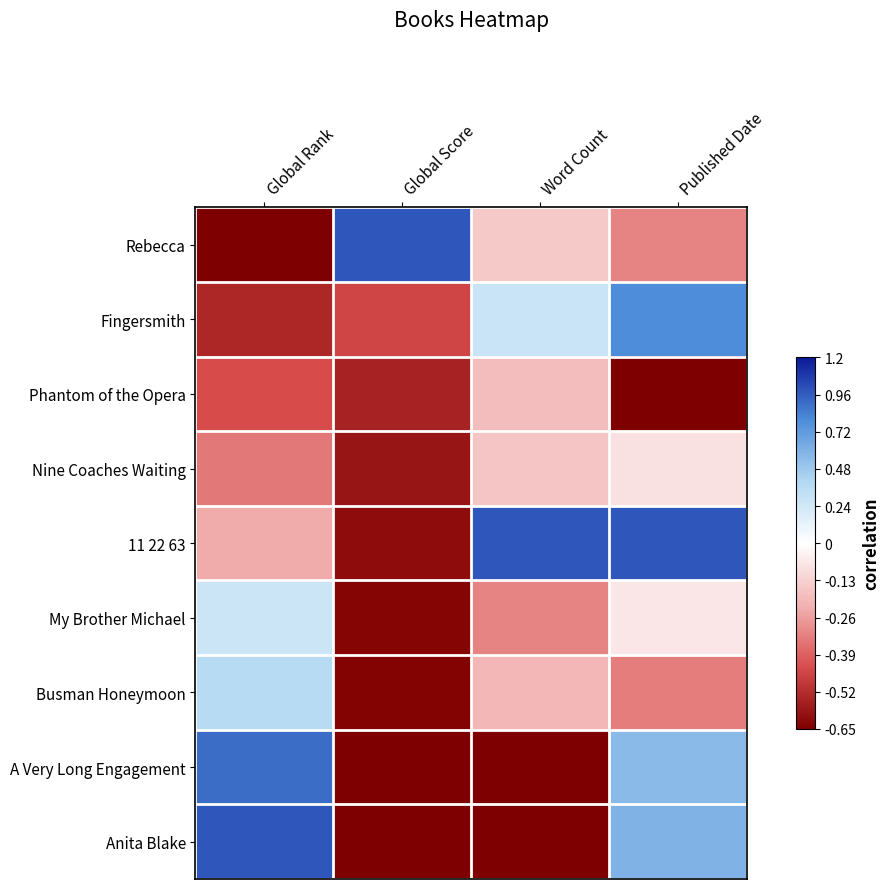

At which category does the chart reach its peak across all series?

Global Score